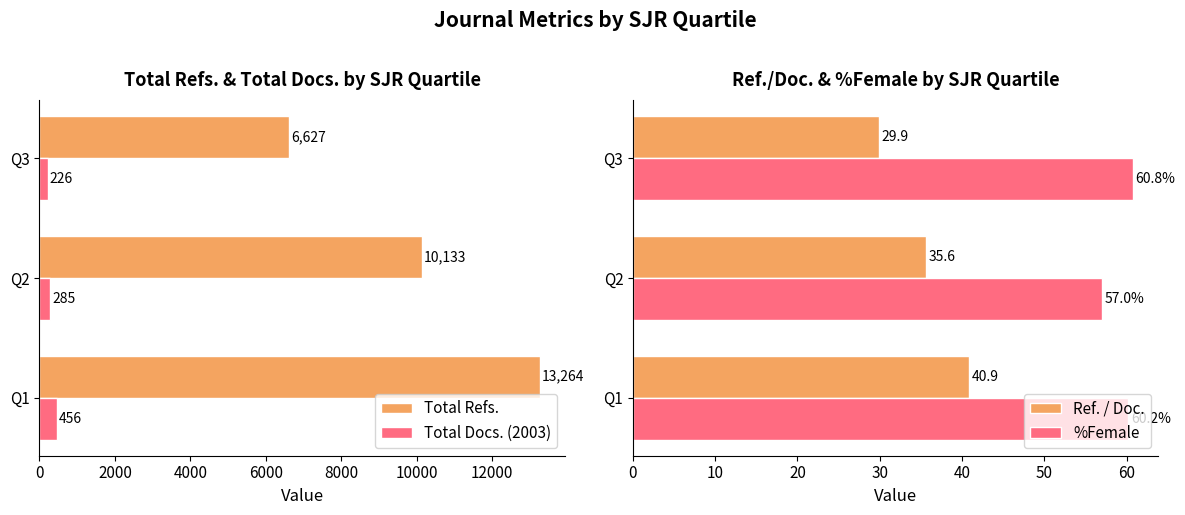

True or false: Ref. / Doc. has a value of 35.6 at Q2.

True